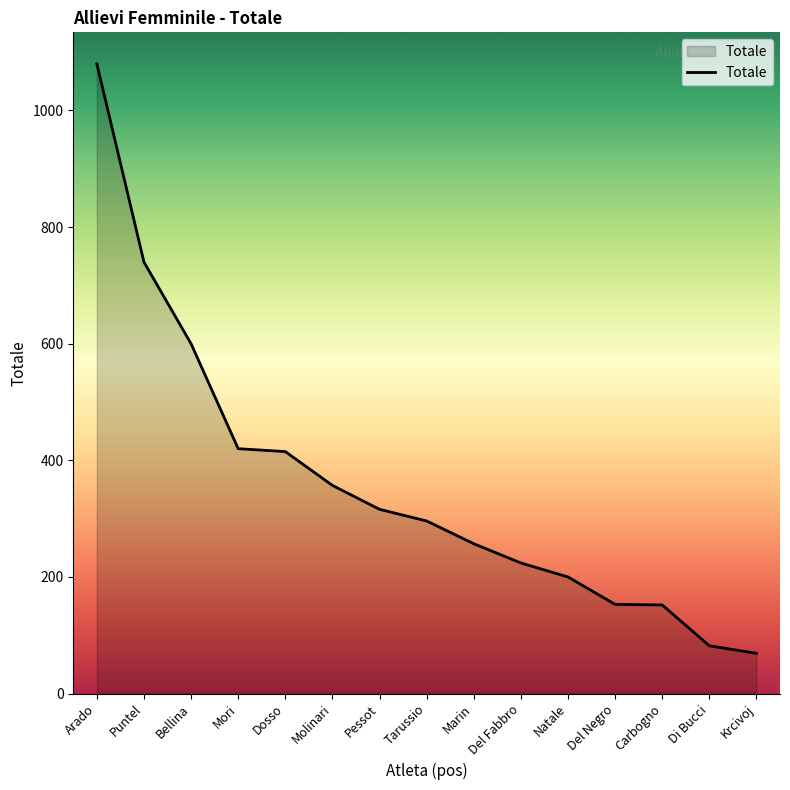

What is the approximate value at Carbogno?

152